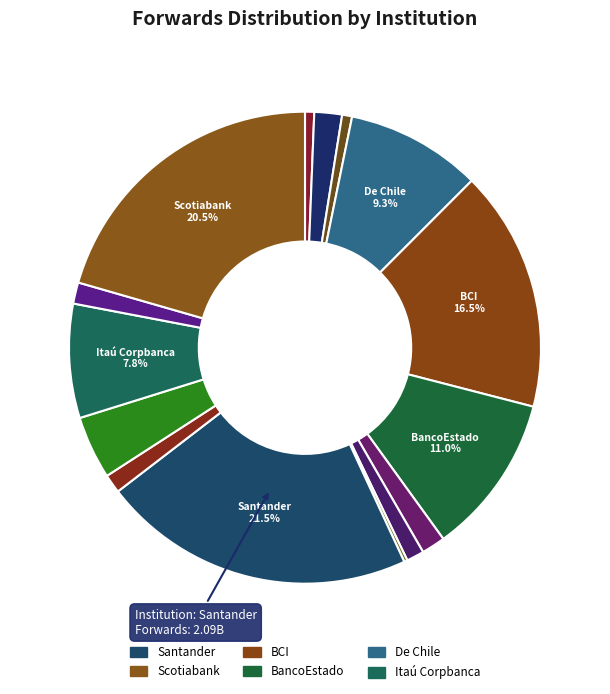

How many segments does this pie chart have?

15